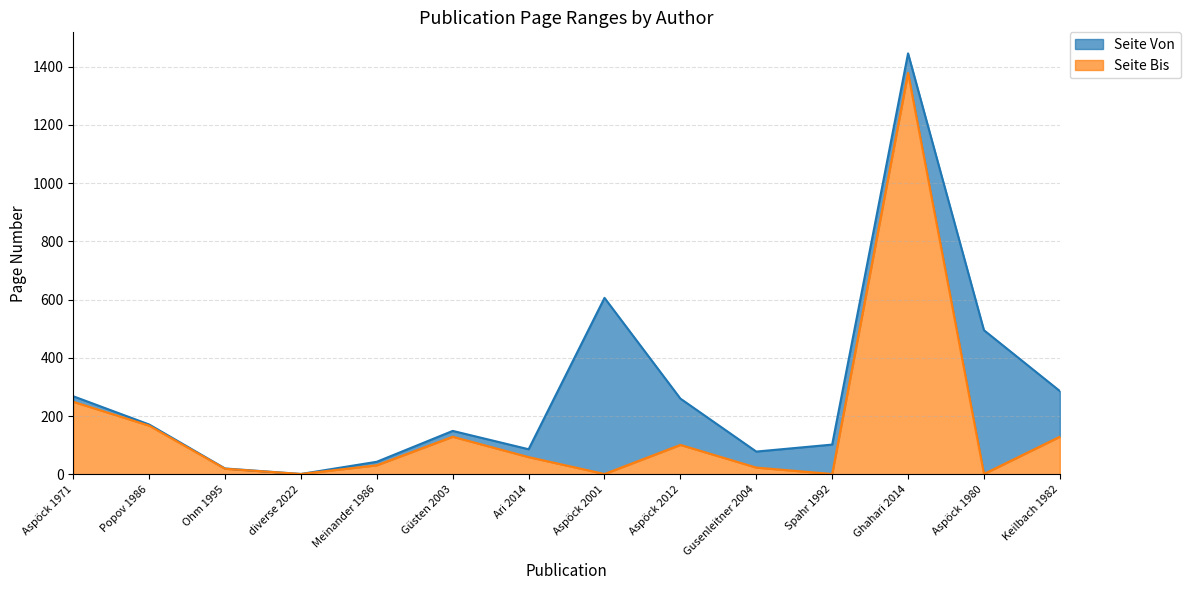

At which category is the sum across all series the highest?

Ghahari 2014